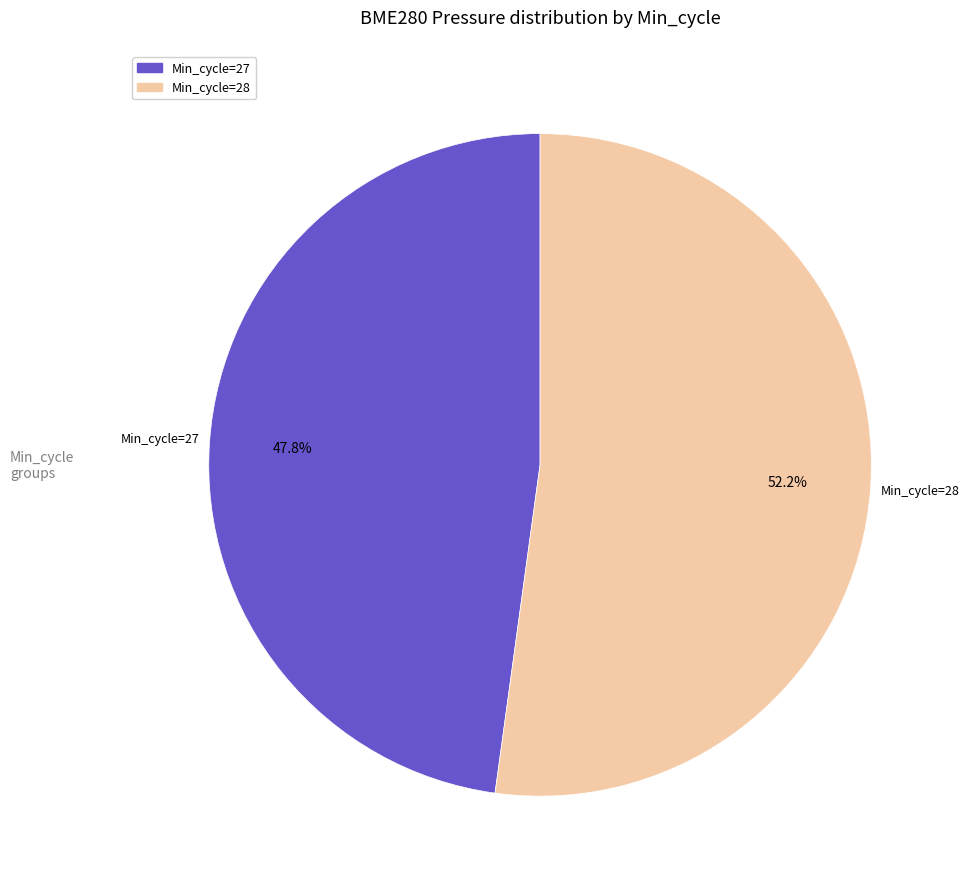

Is there a majority slice in this chart?

Yes